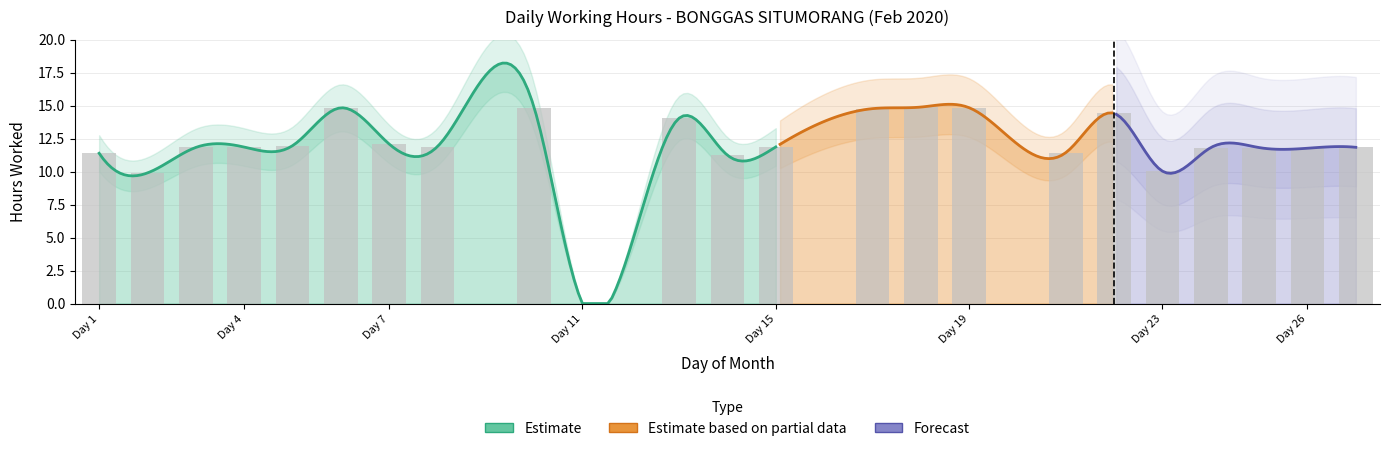

Reading left to right, what are all the values shown in this chart?

11.4	9.9	11.8	11.9	12.0	14.8	12.1	11.9	14.8	0.0	14.1	11.2	11.9	14.8	14.9	14.8	11.4	14.4	10.0	11.8	11.8	11.8	11.8